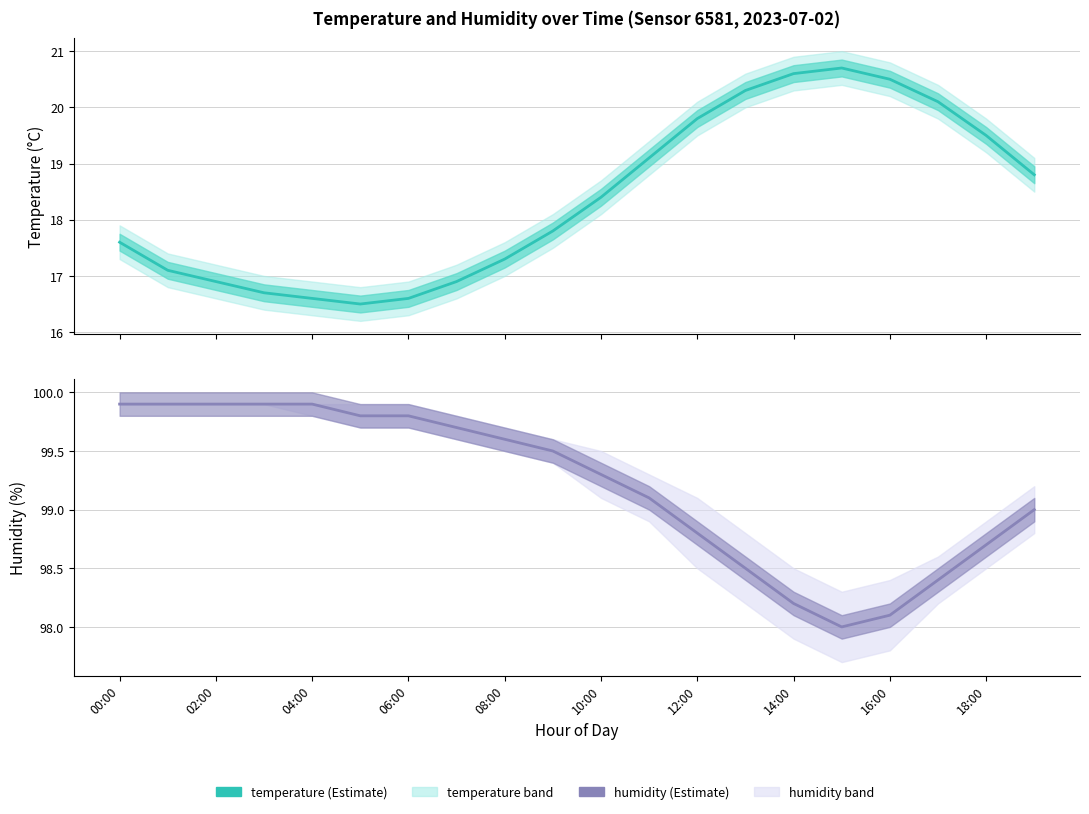

Does the chart have visible grid lines?

Yes